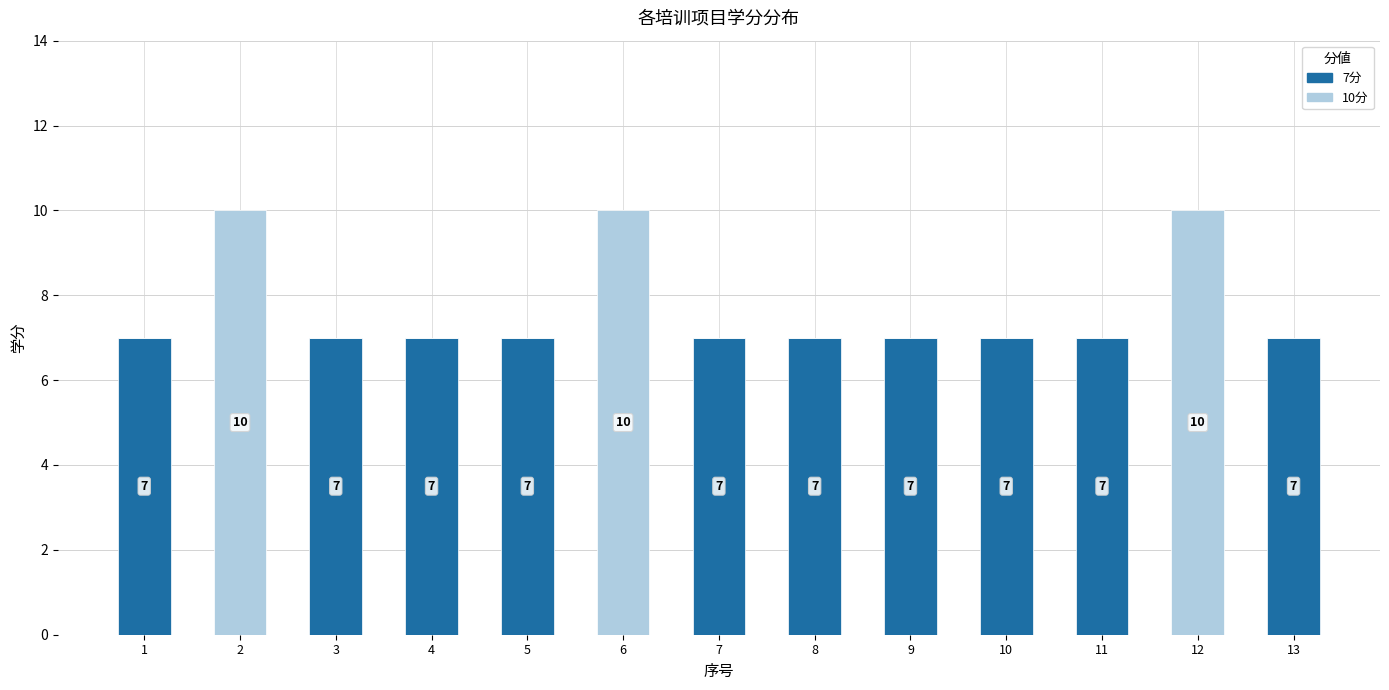

Reading left to right, list the values for the 7分 series.

1=7	2=0	3=7	4=7	5=7	6=0	7=7	8=7	9=7	10=7	11=7	12=0	13=7